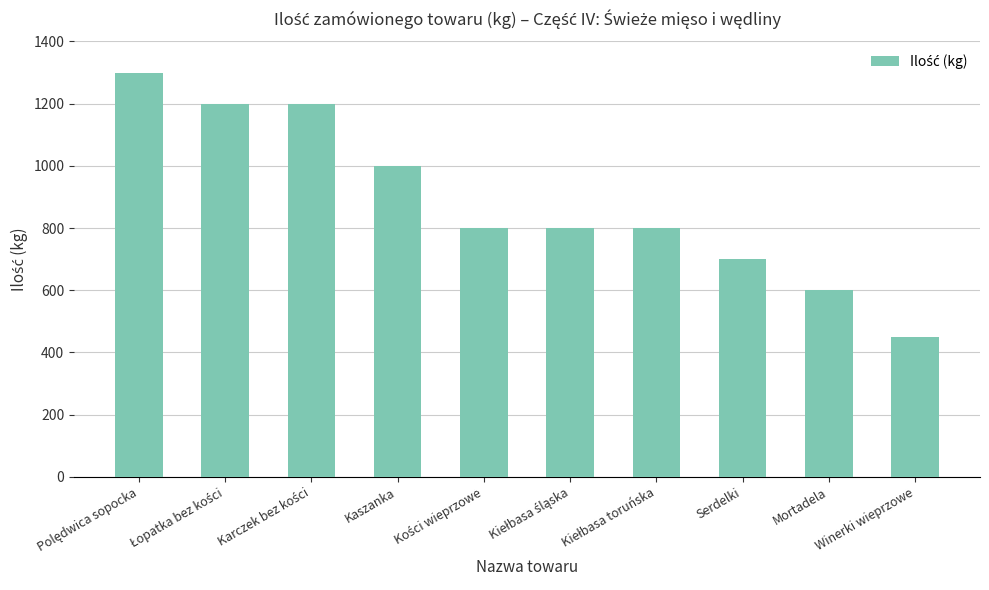

True or false: the data shows 600 at Mortadela.

True